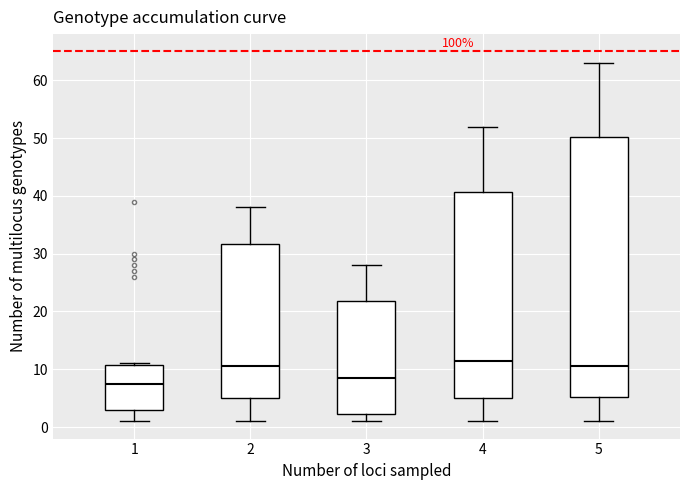

Reading left to right, read every box against the y-axis: the position of its median line, the range the box covers, and the ends of its whiskers. The values are not printed on the chart, so give them approximately, as read against the axis.

1: median 8, box 3 to 11, whiskers 1 to 11
2: median 11, box 5 to 32, whiskers 1 to 38
3: median 9, box 2 to 22, whiskers 1 to 28
4: median 12, box 5 to 41, whiskers 1 to 52
5: median 11, box 5 to 50, whiskers 1 to 63